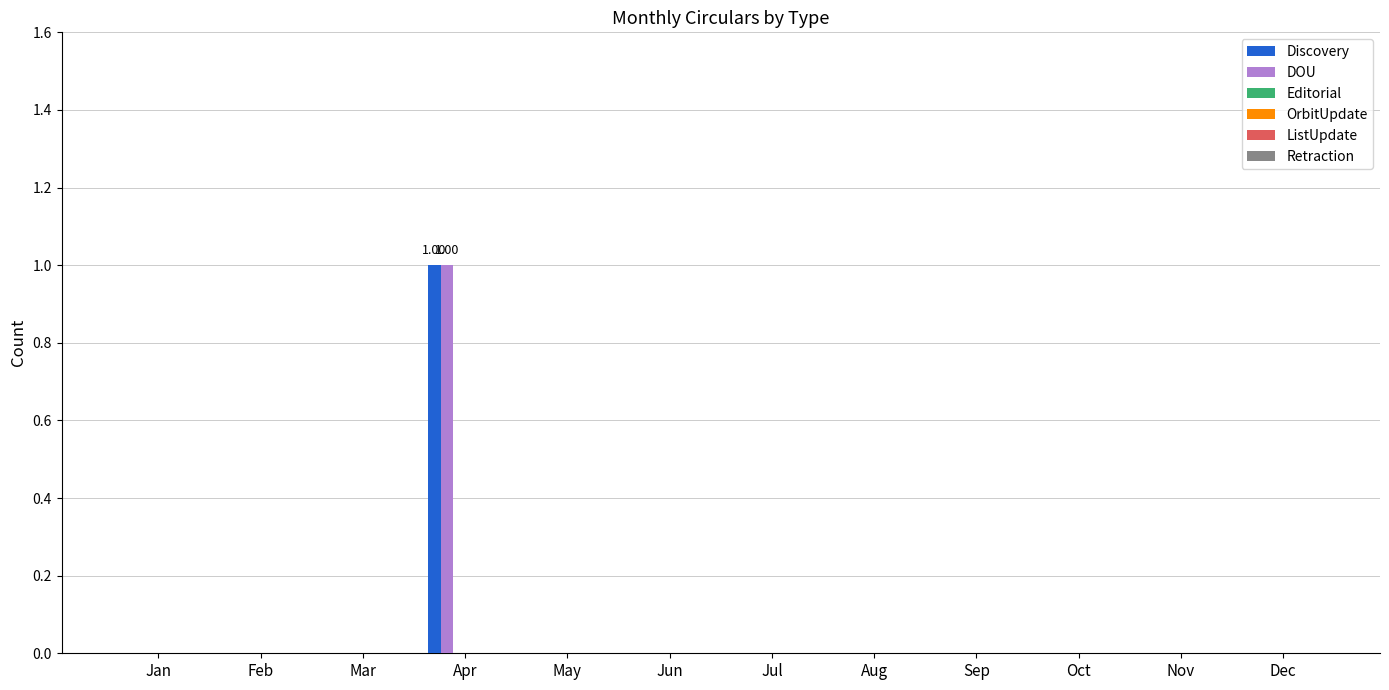

What is the greatest value displayed?

1